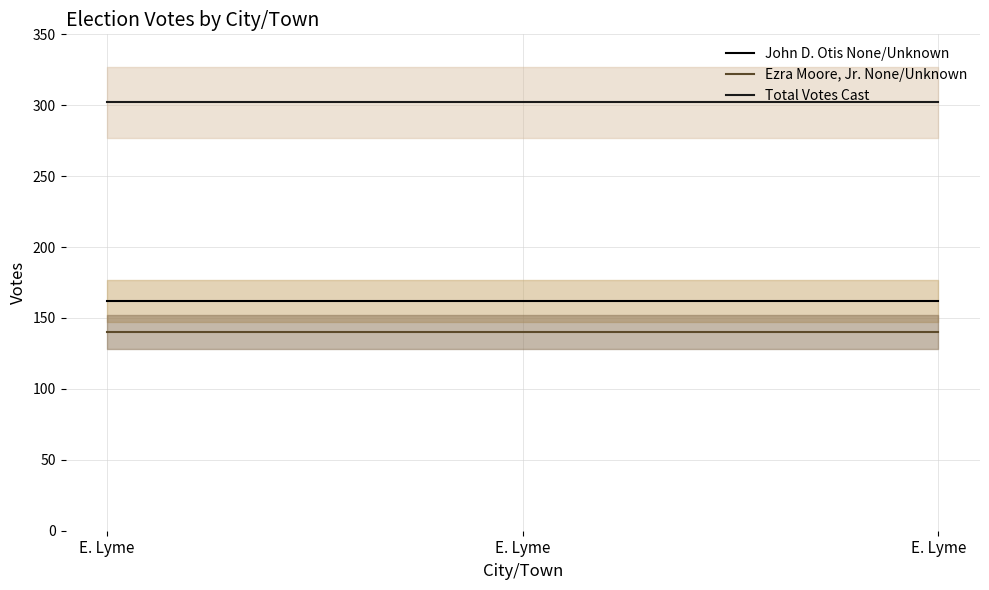

Which series has the largest range (max minus min)?

John D. Otis None/Unknown